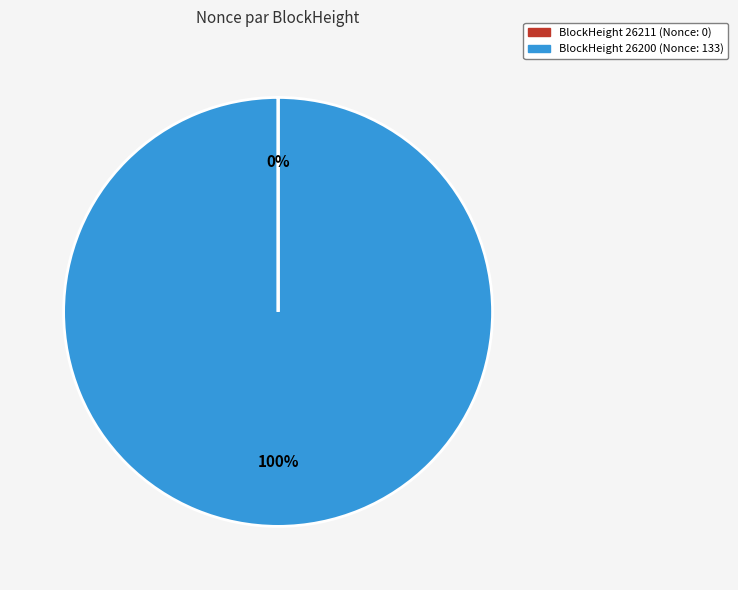

Does any single category account for the majority?

Yes